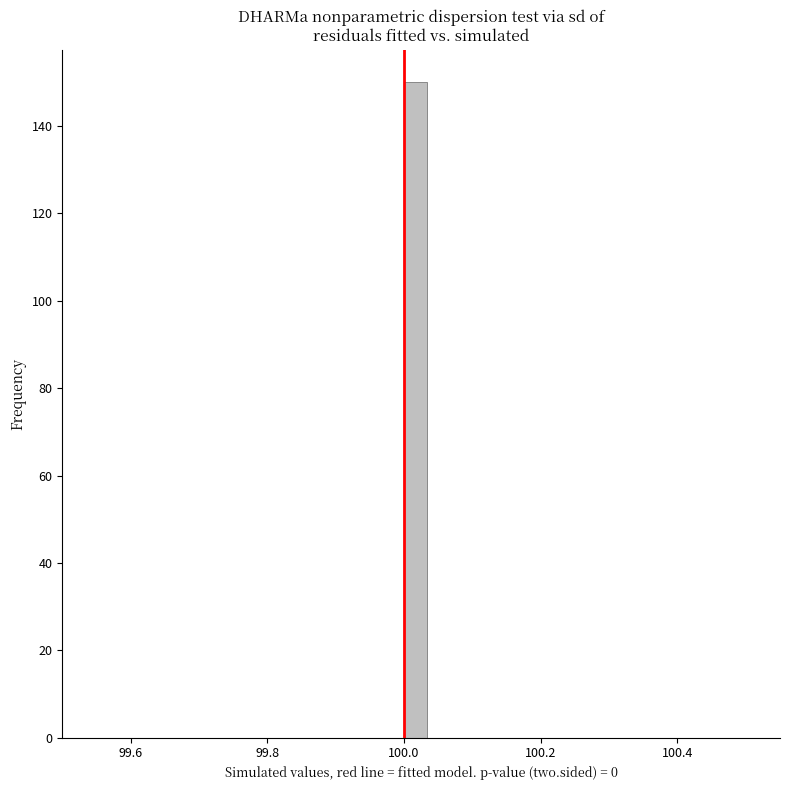

Around what value on the x-axis is the tallest bar? Give the approximate position of its centre, as read against the axis.

100.02